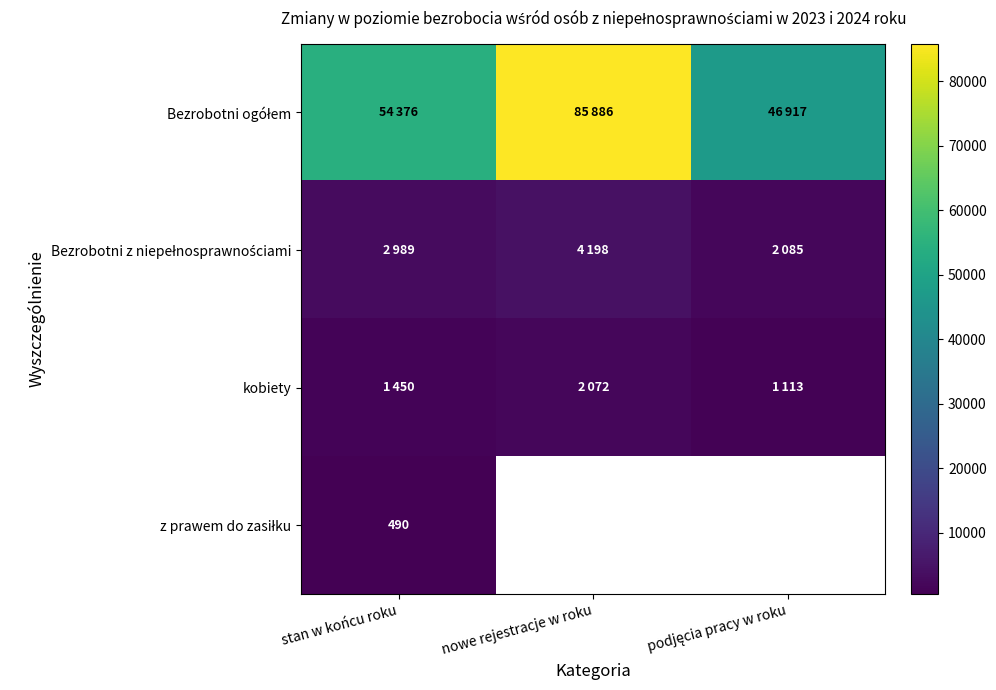

What value does the Bezrobotni ogółem series have at nowe rejestracje w roku?

85886.0